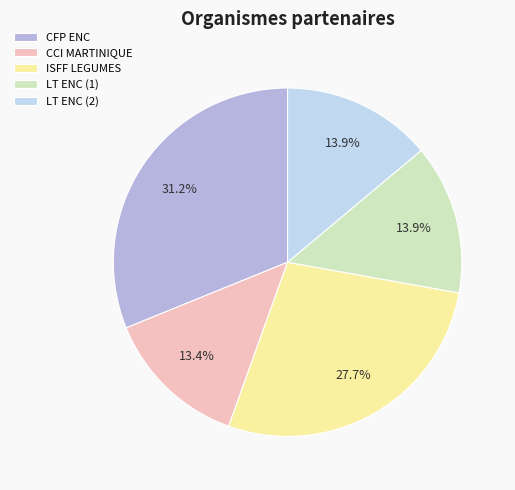

Is the sum of LT ENC (2) and CCI MARTINIQUE greater than half?

No